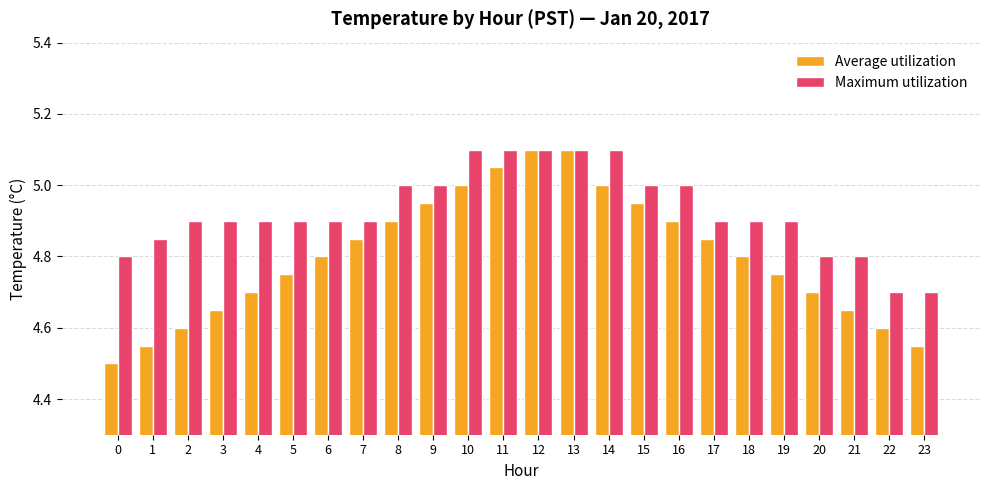

Which series has the largest total across all categories?

Maximum utilization